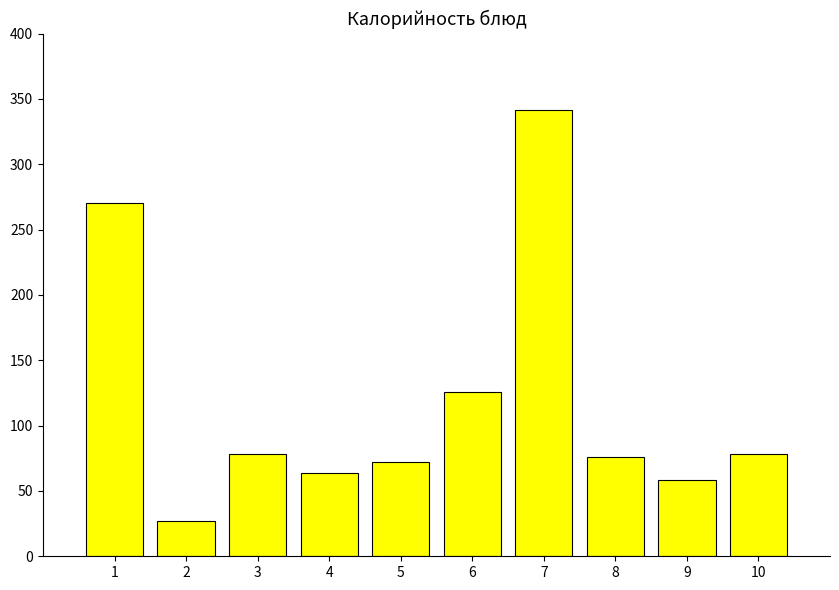

What is the value of the 3rd bar from the left?

78.5